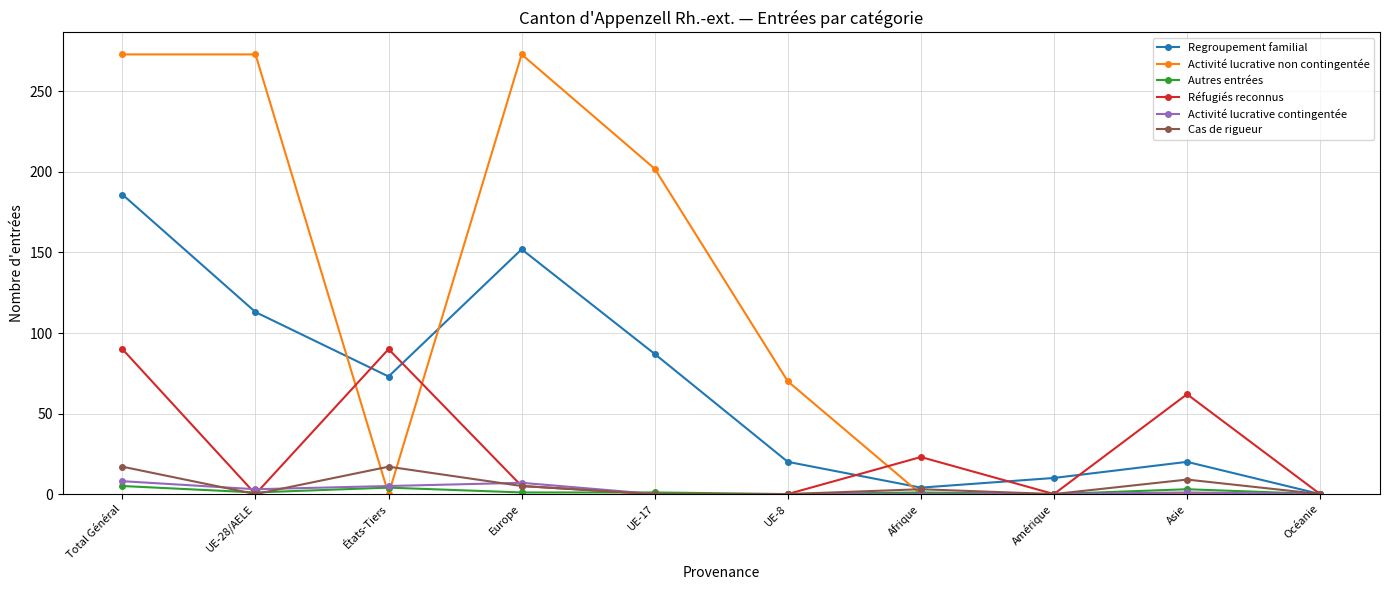

What is the difference between the maximum and minimum values in the Activité lucrative contingentée series?

8